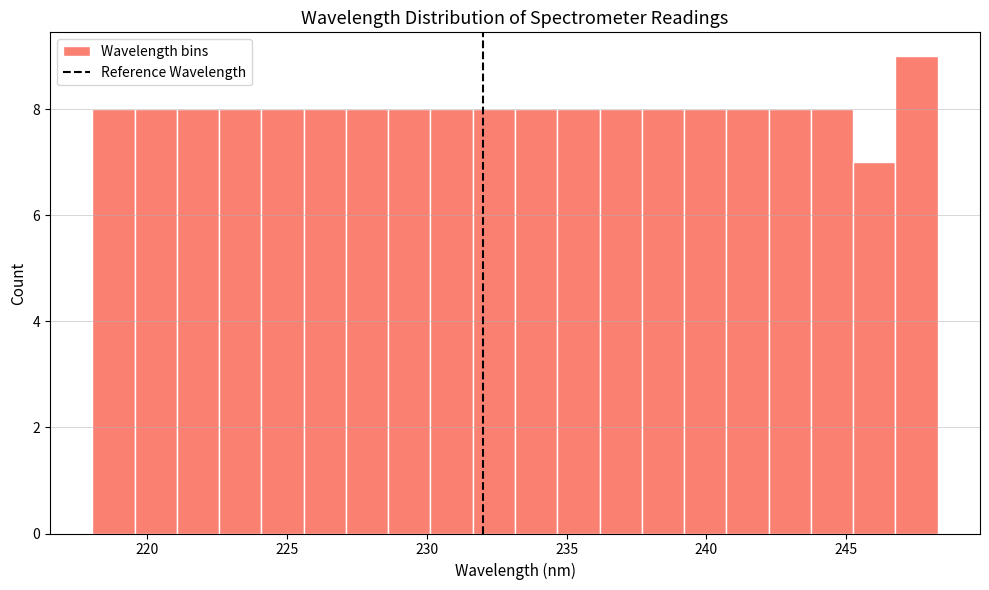

Read against the x-axis, roughly where is the centre of the tallest bar?

247.5